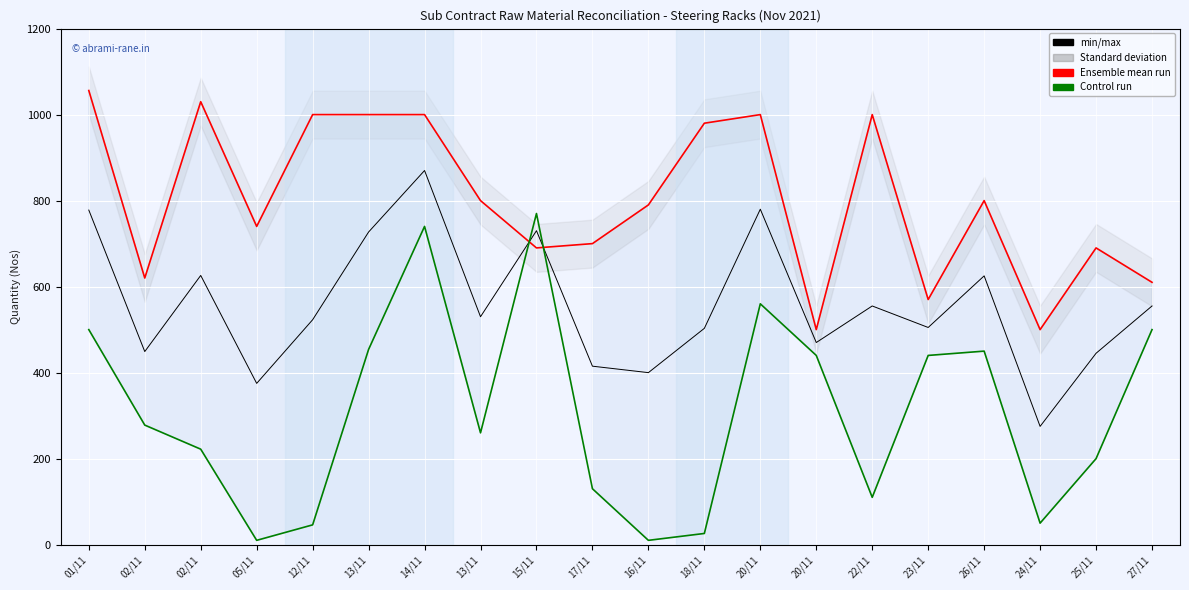

Is it true that Despatch Qty equals 440 at 23/11?

True